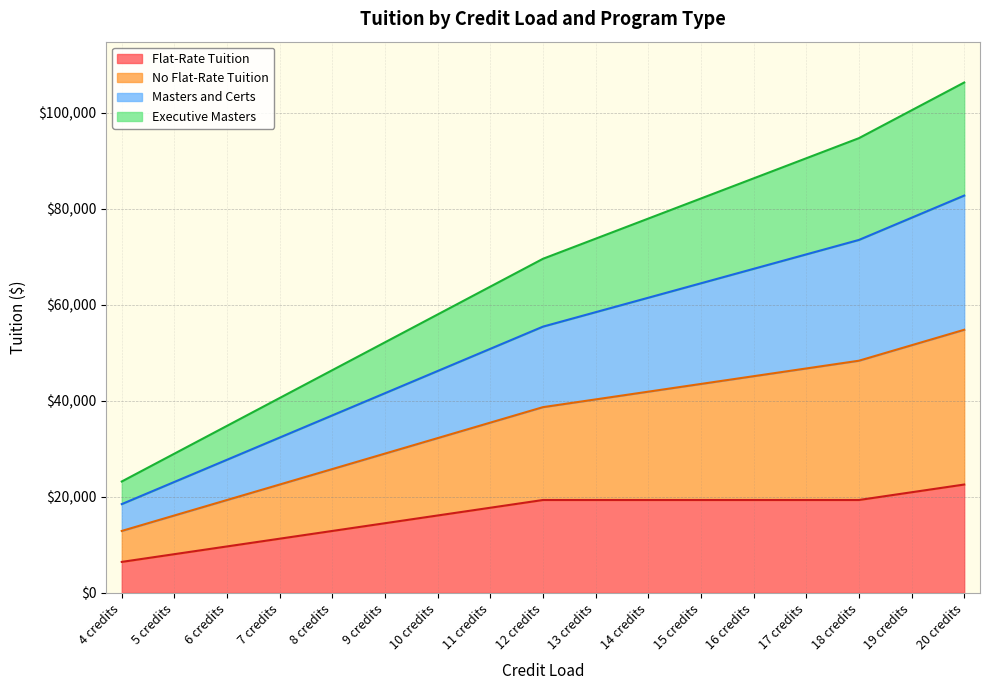

How many categories are shown in the chart?

17